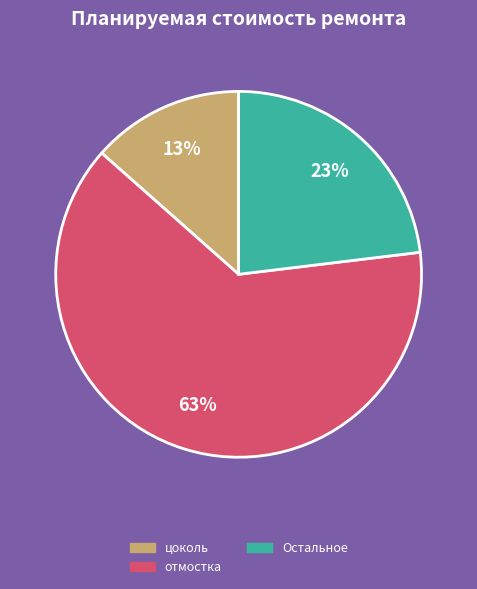

Is there any slice that represents more than half of the pie?

Yes